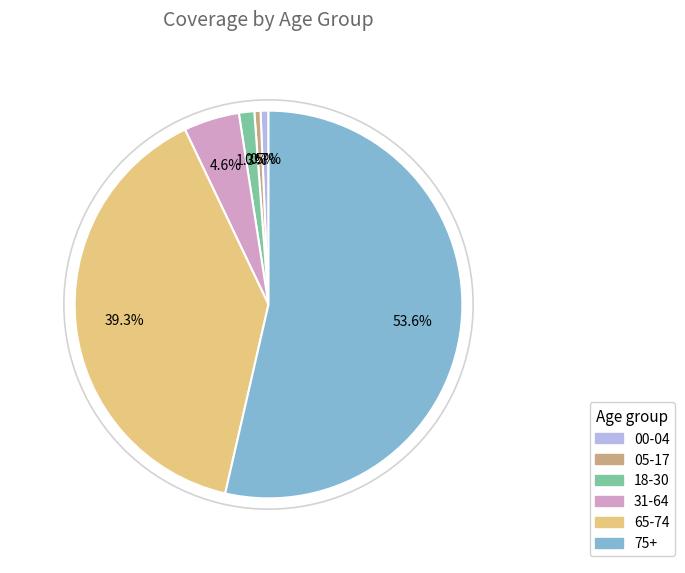

What percentage is the 65-74 slice, to the nearest percent?

39%